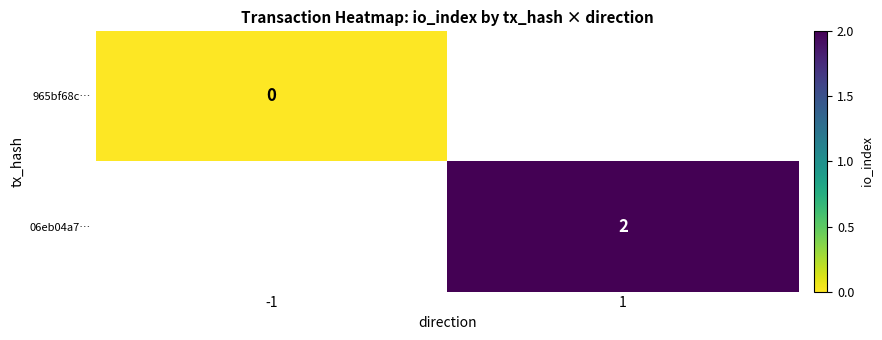

True or false: 06eb04a7… has a value of 2 at 1.

True